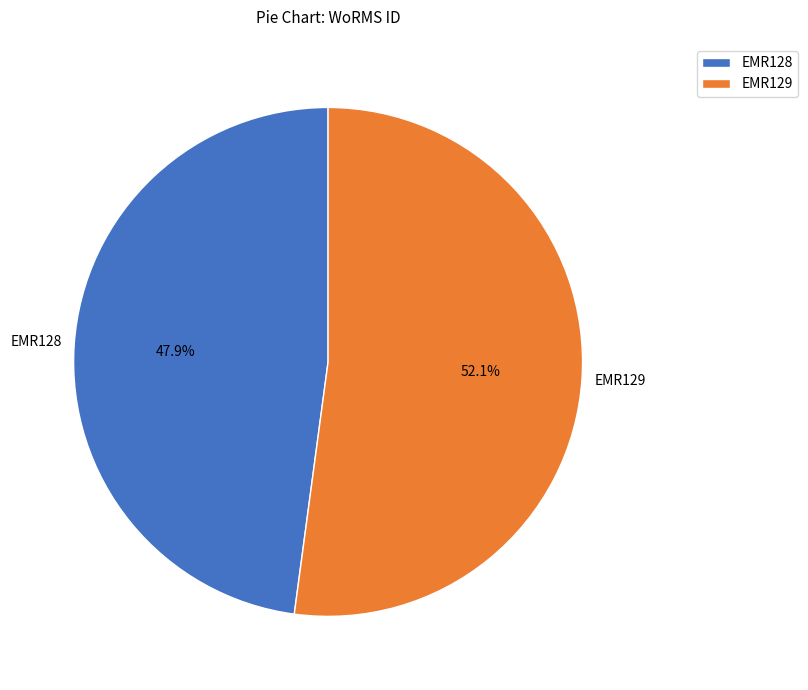

Which has a higher value, EMR129 or EMR128?

EMR129